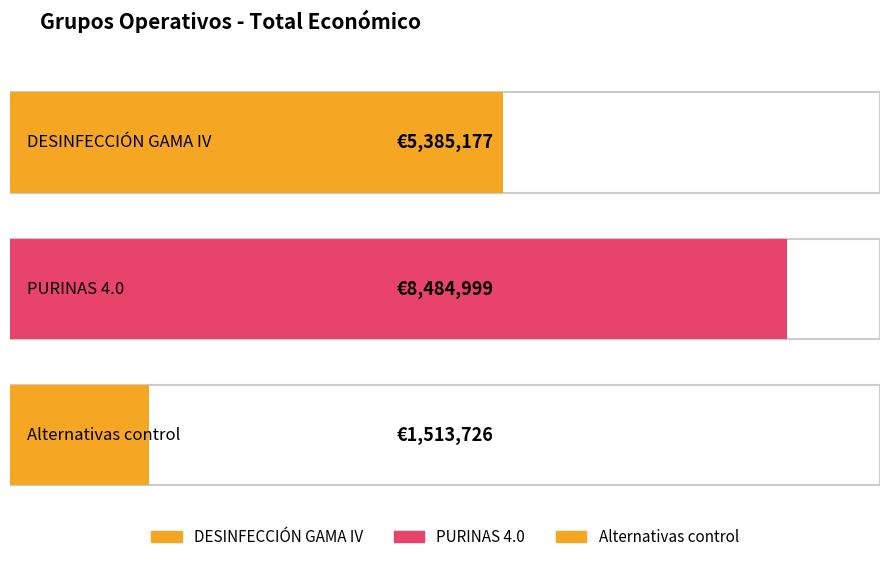

Approximately how many times larger is the value at Alternativas control compared to DESINFECCIÓN GAMA IV?

0.3